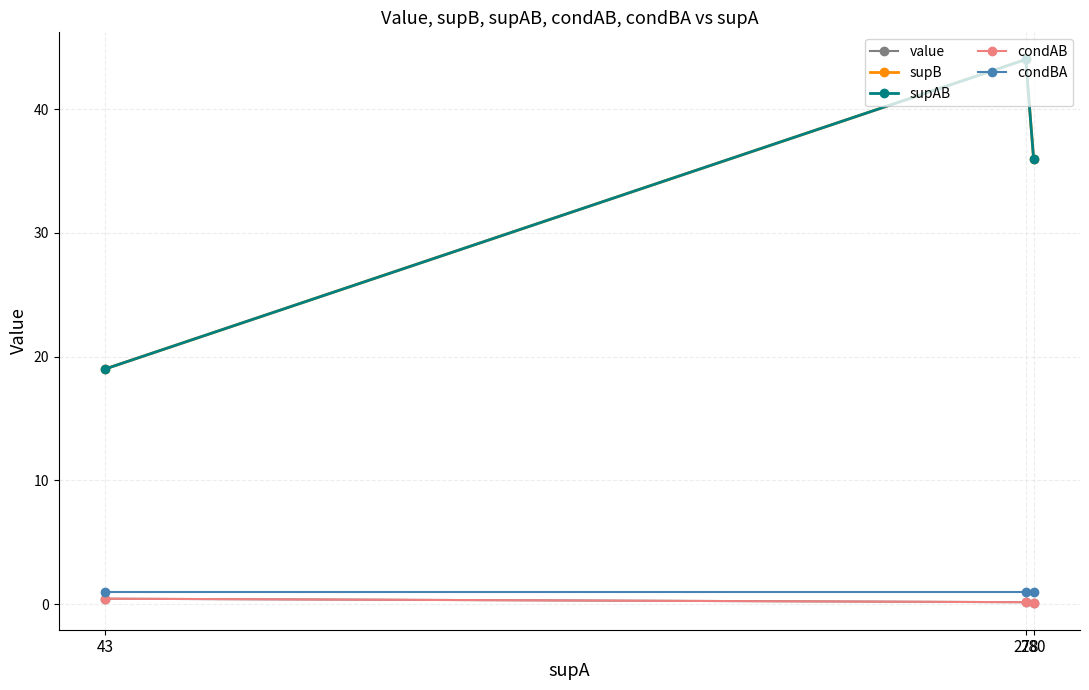

Between 278 and 43, which is larger?

43